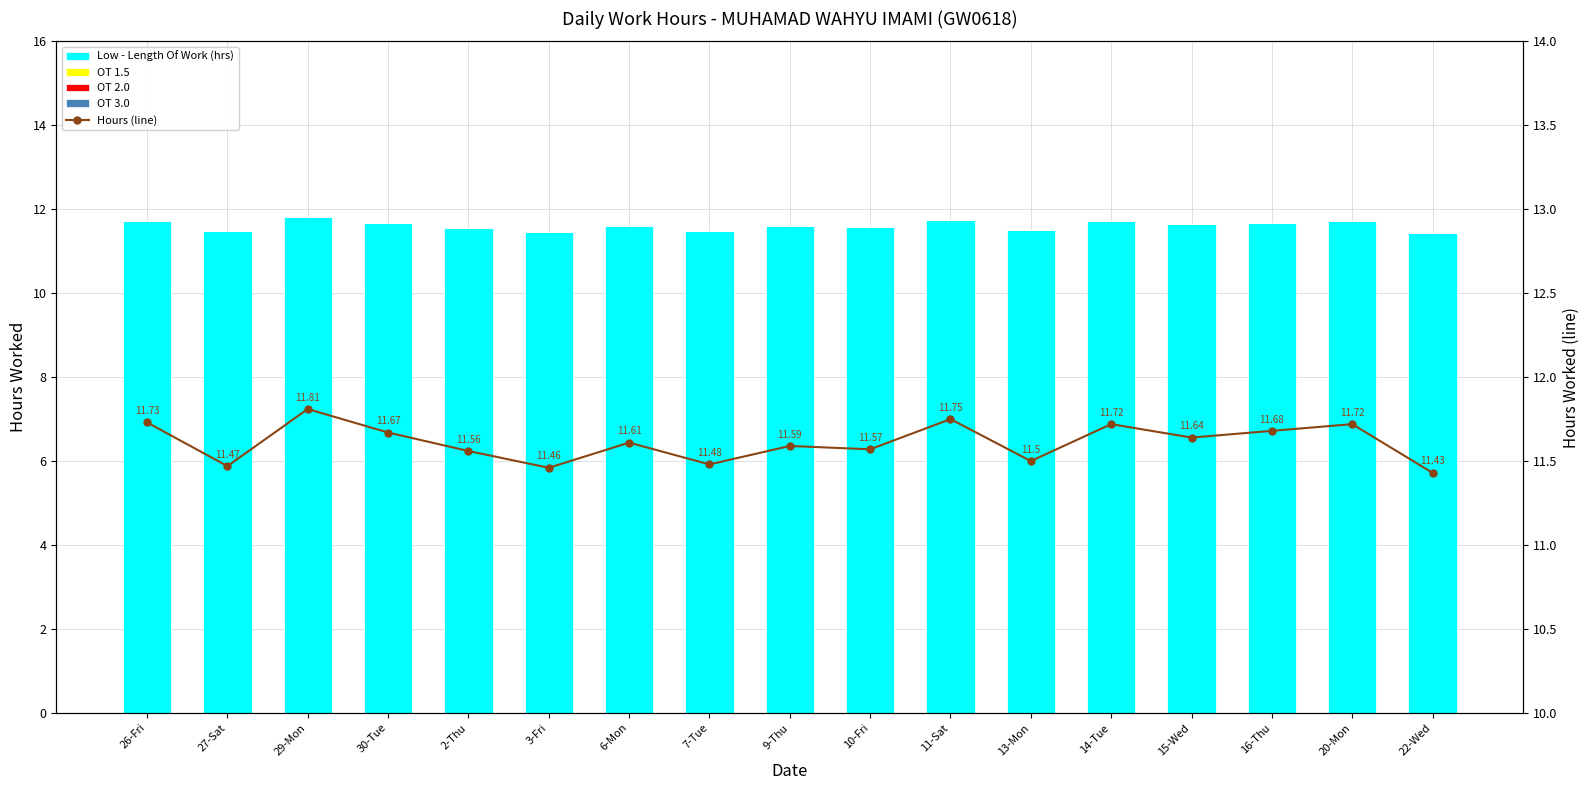

Which category has the highest value in the Low - Length Of Work (hrs) series?

29-Mon